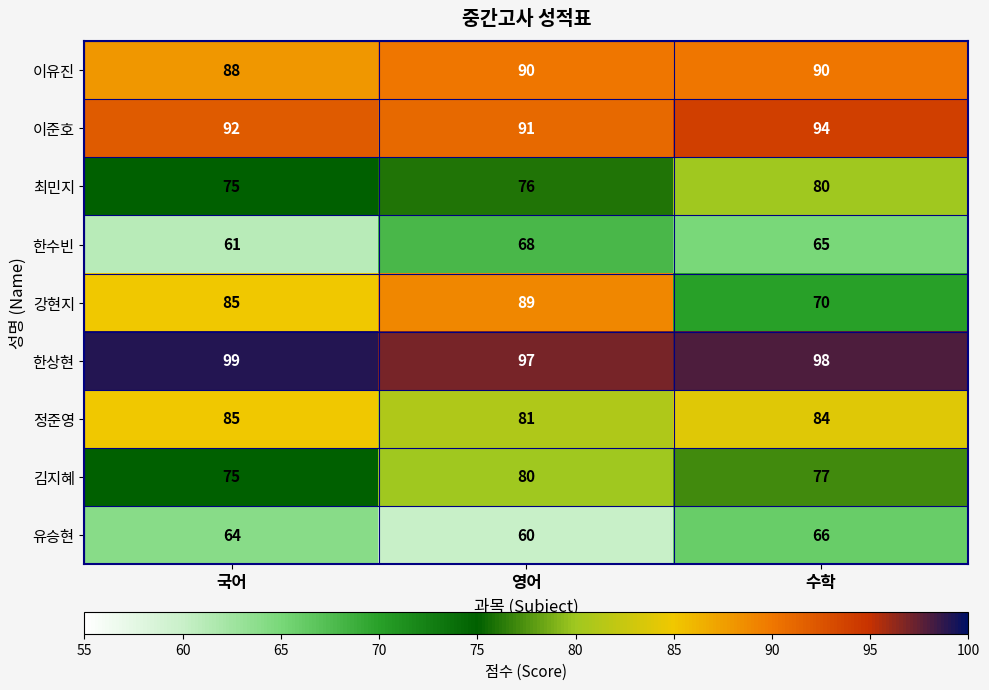

At how many categories does at least one series exceed 94?

3